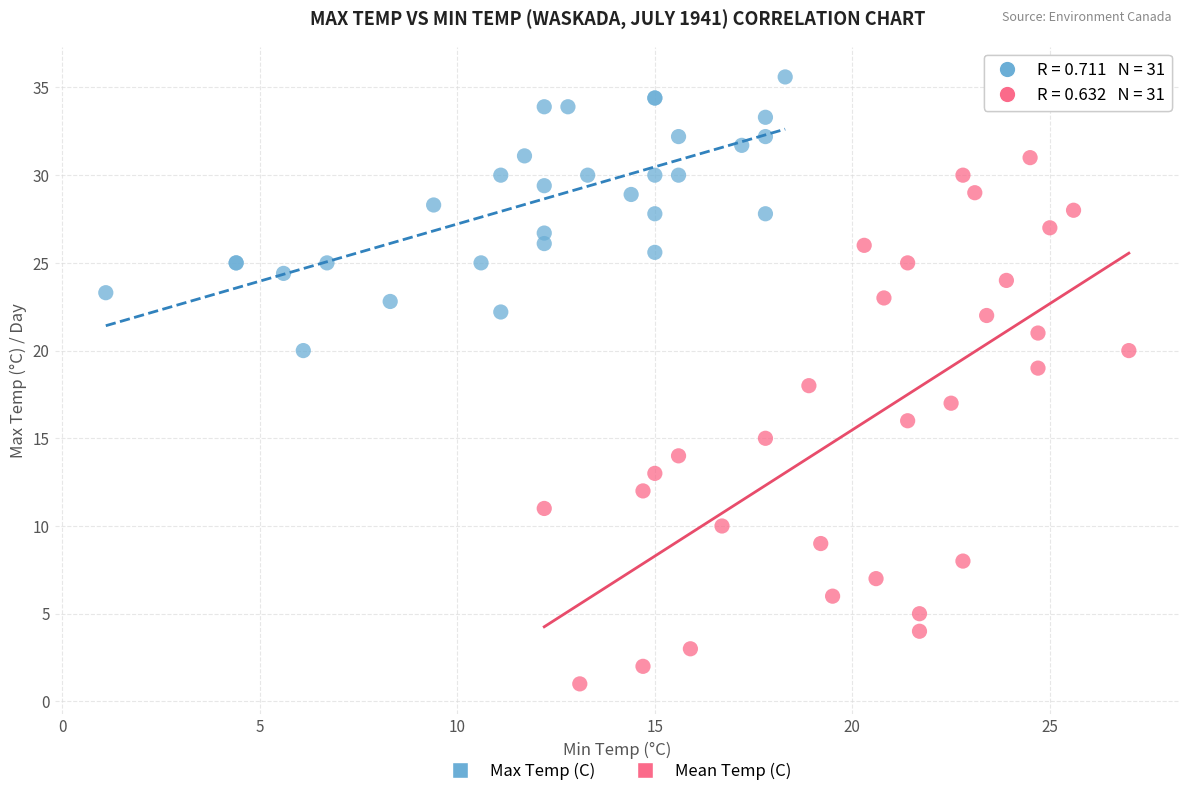

What are all the series names shown in the legend?

Max Temp (C), Mean Temp (C)